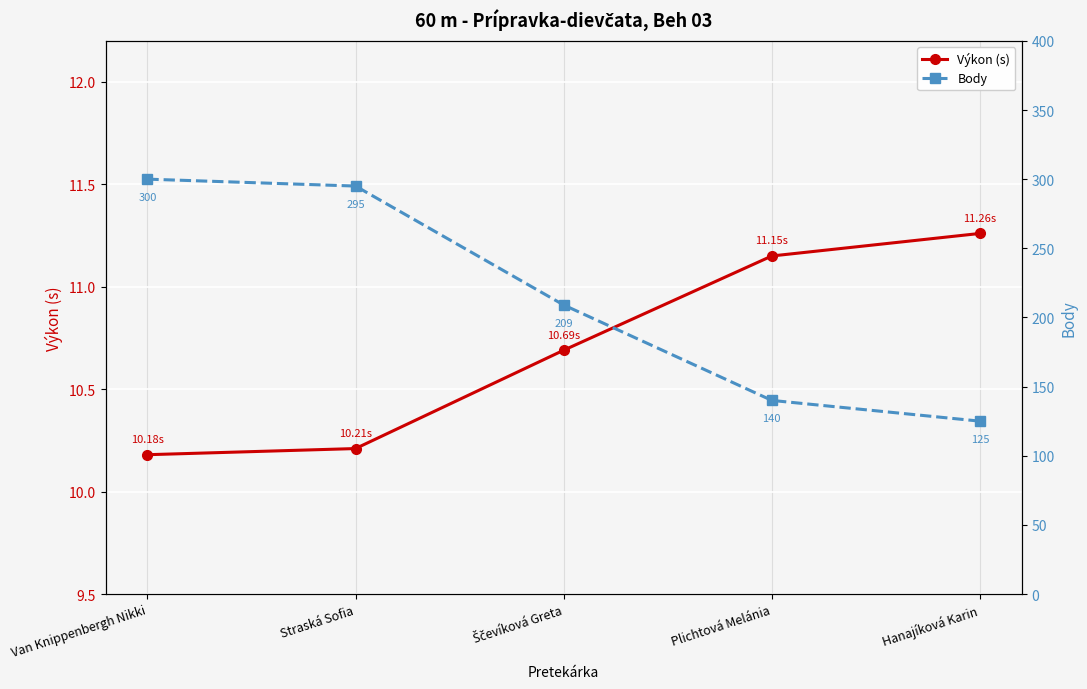

What is the label of the 5th point from the left?

Hanajíková Karin